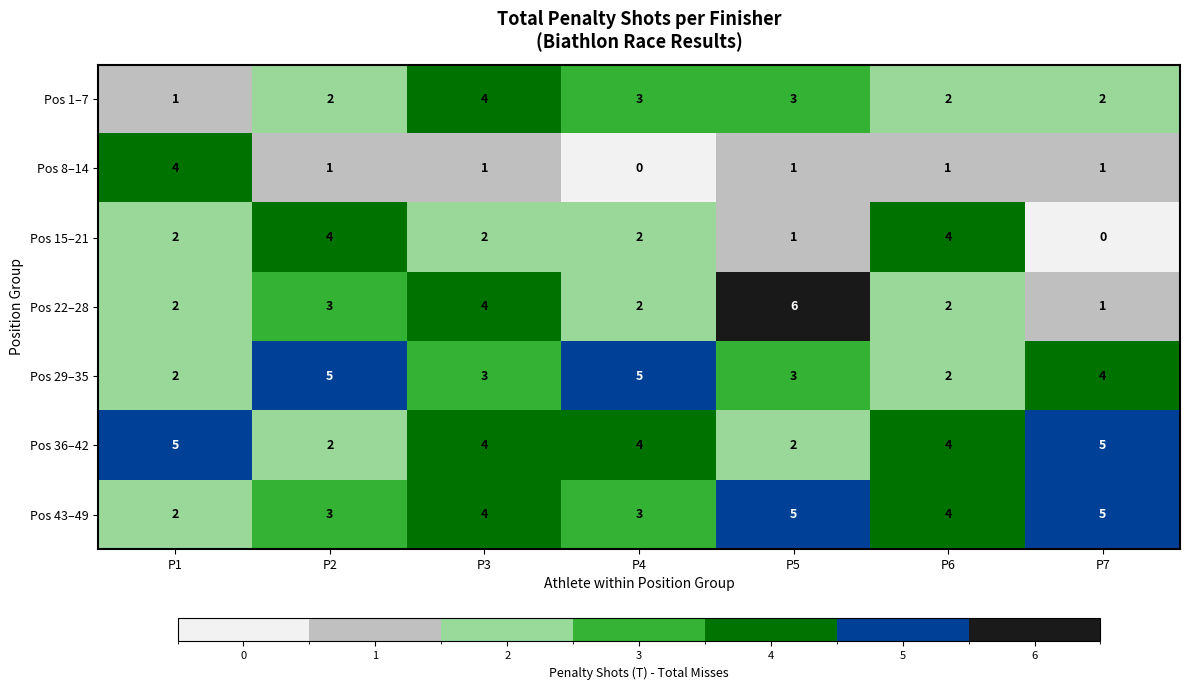

What is the difference between the maximum and minimum values in the Pos 1–7 series?

3